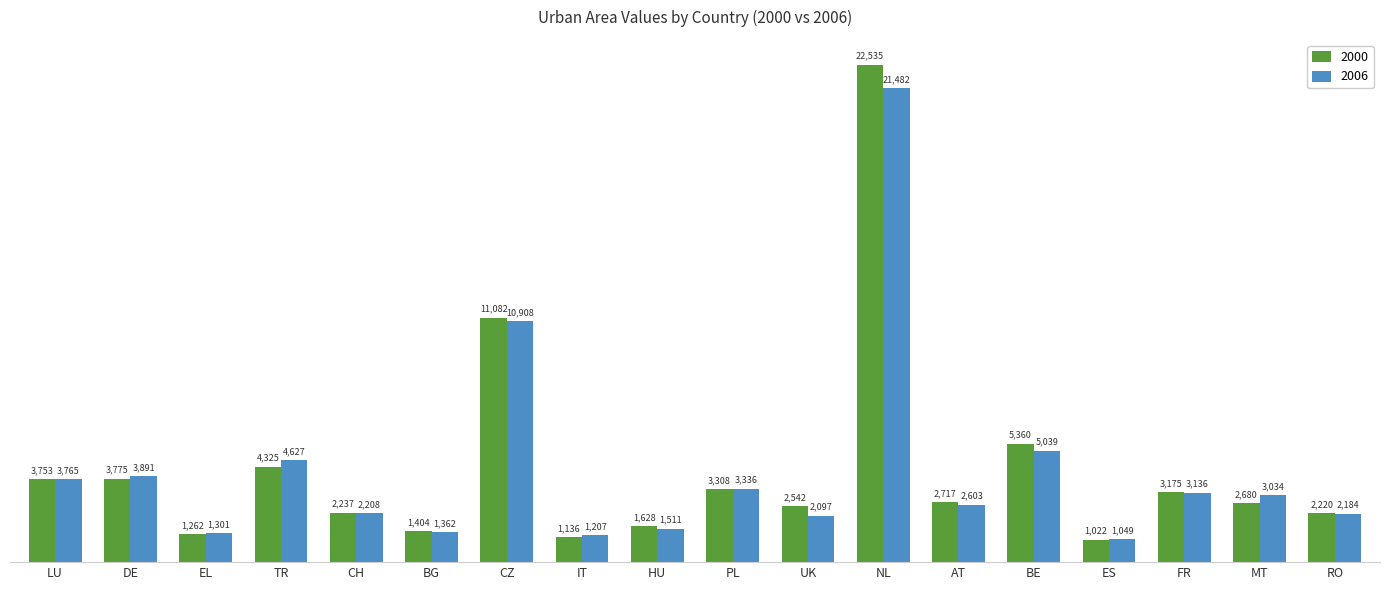

How many groups of bars are there?

18